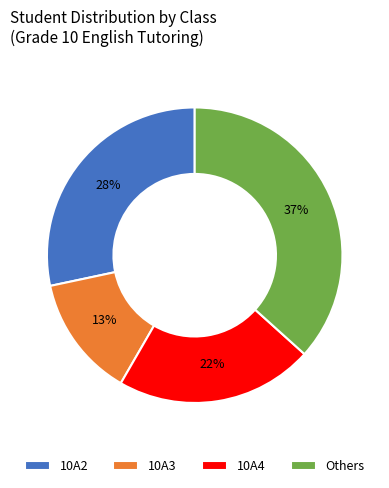

How many segments does this pie chart have?

4